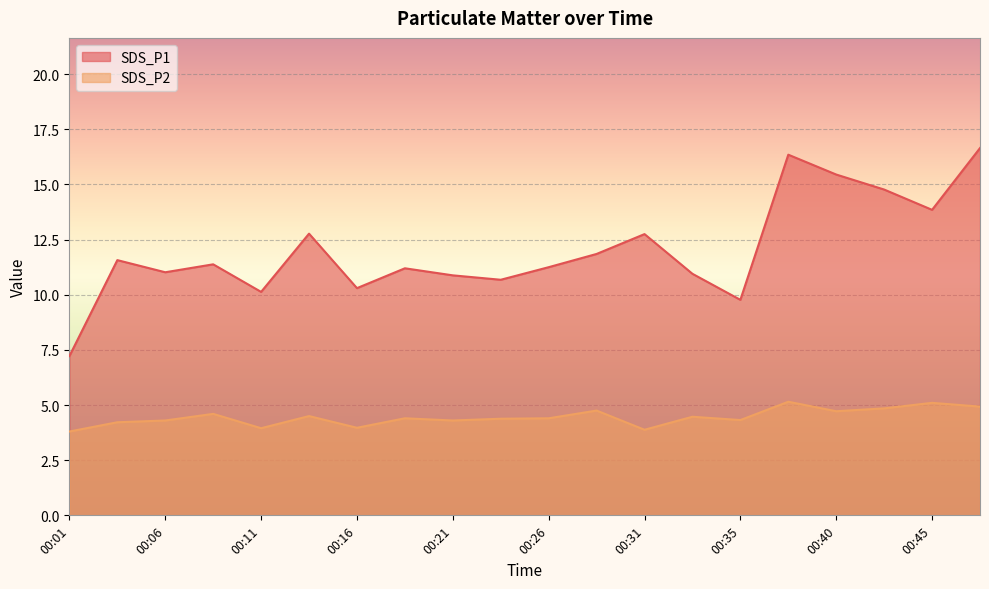

Is the value of SDS_P2 at 00:26 greater than the value of SDS_P1 at 00:16?

No